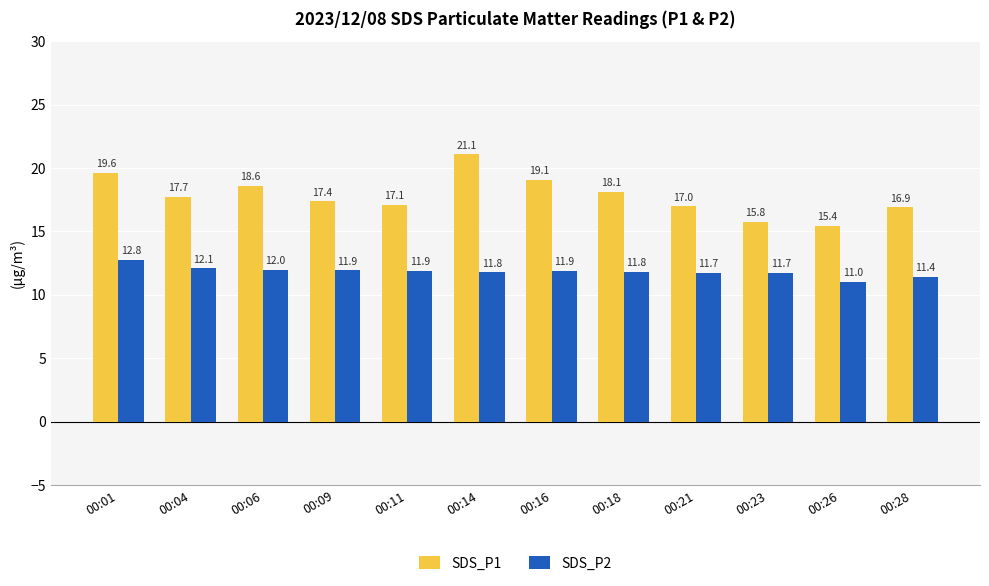

Which series has the largest range (max minus min)?

SDS_P1